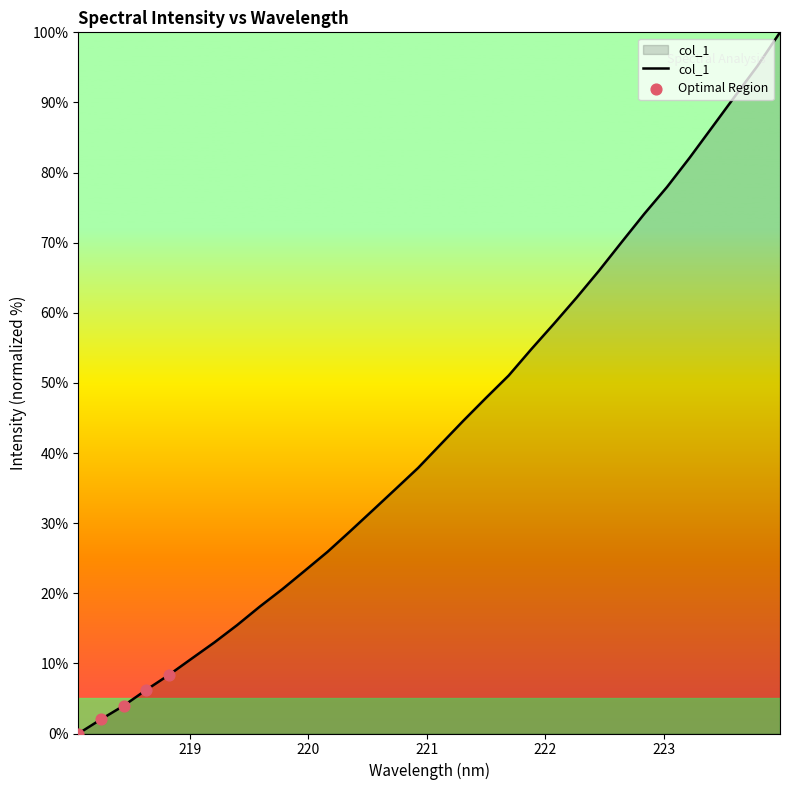

What is the difference between the maximum and minimum values?

100.0